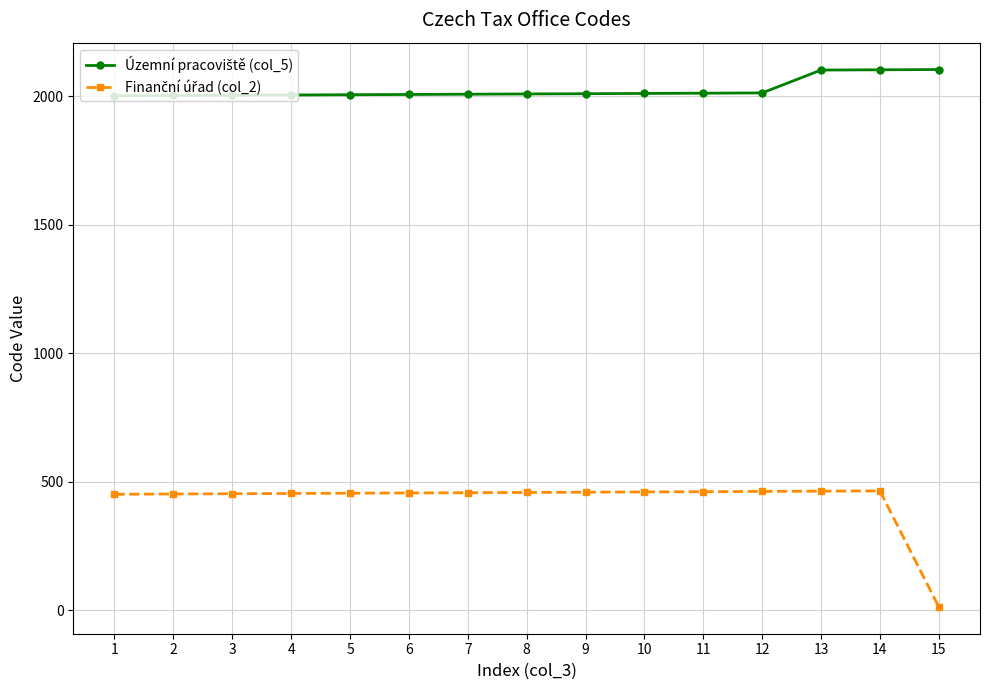

What is the total value across all series at 9?

2468